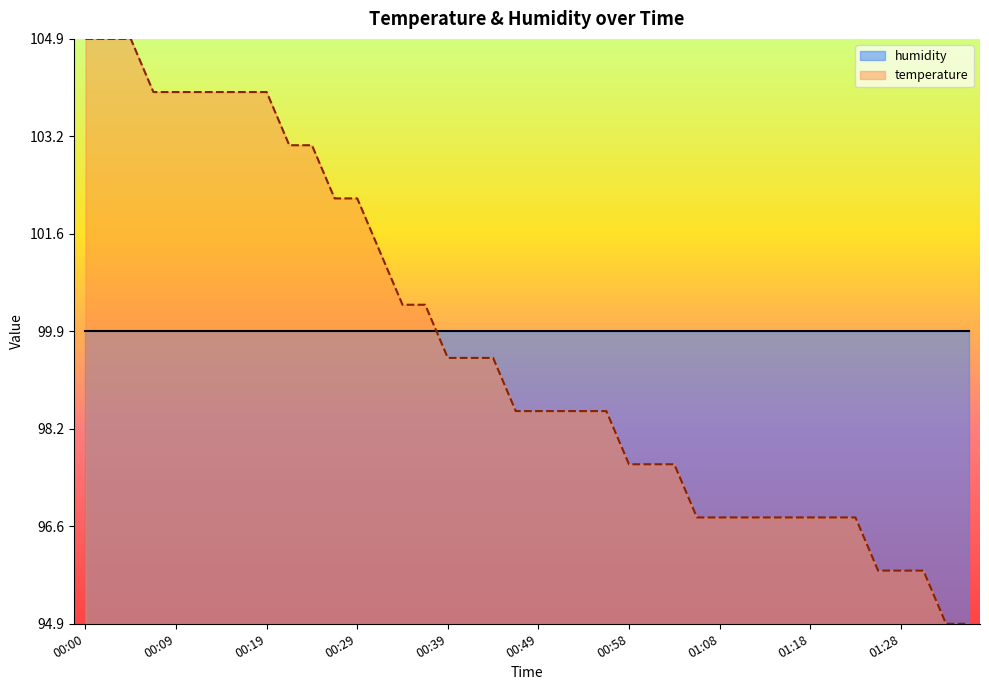

Does the chart display data point markers on the line(s)?

No